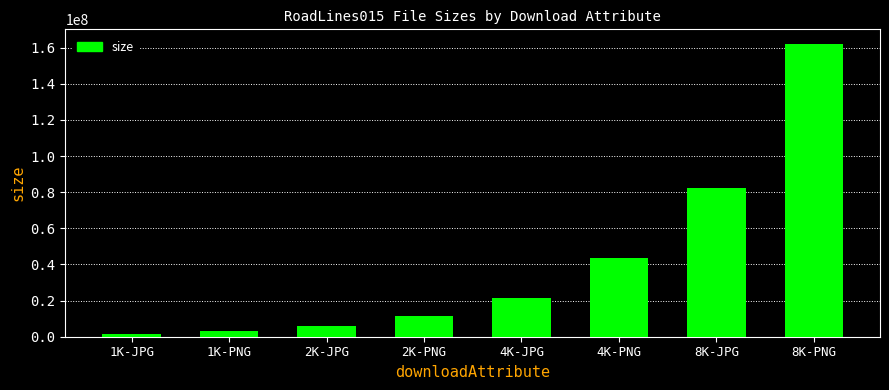

Between 4K-JPG and 4K-PNG, which is larger?

4K-PNG